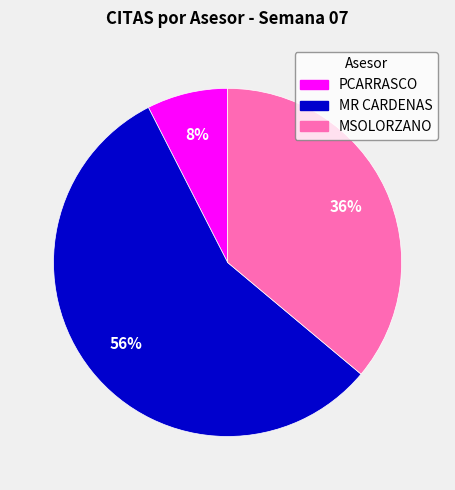

Rank the categories by value from highest to lowest.

MR CARDENAS, MSOLORZANO, PCARRASCO